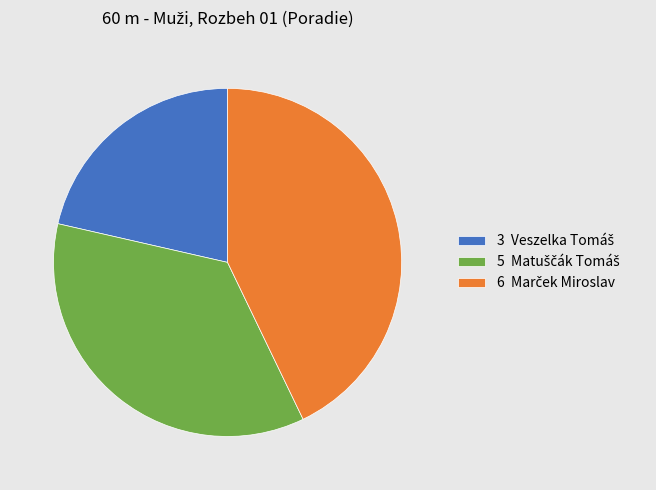

Does any single category account for the majority?

No